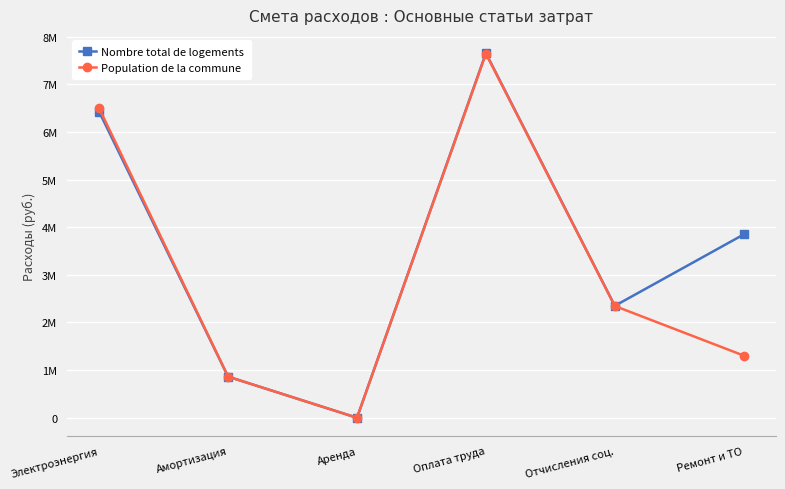

What is the label of the 5th point from the left?

Отчисления соц.